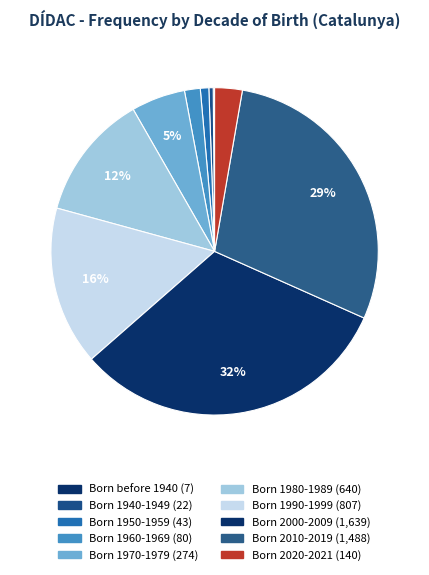

What is the change in value from Born 1950-1959 to Born 1970-1979?

+231